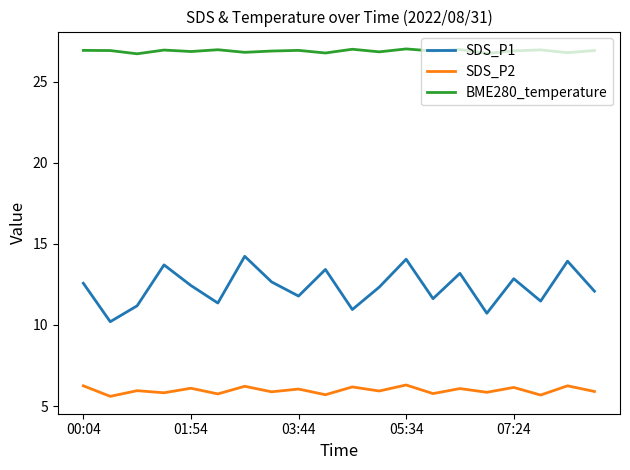

At how many categories does at least one series exceed 13?

20